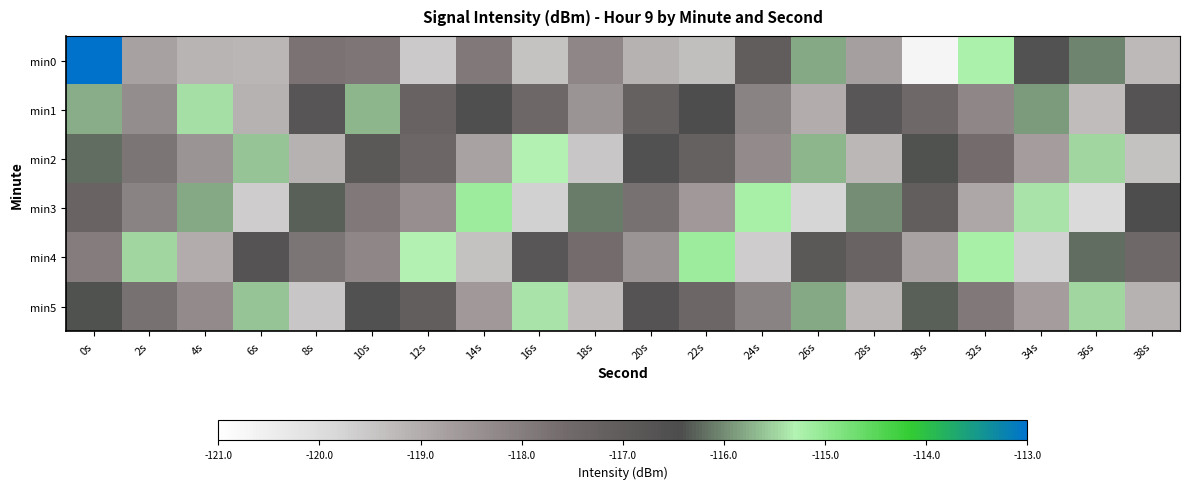

Which series has the largest range (max minus min)?

min0